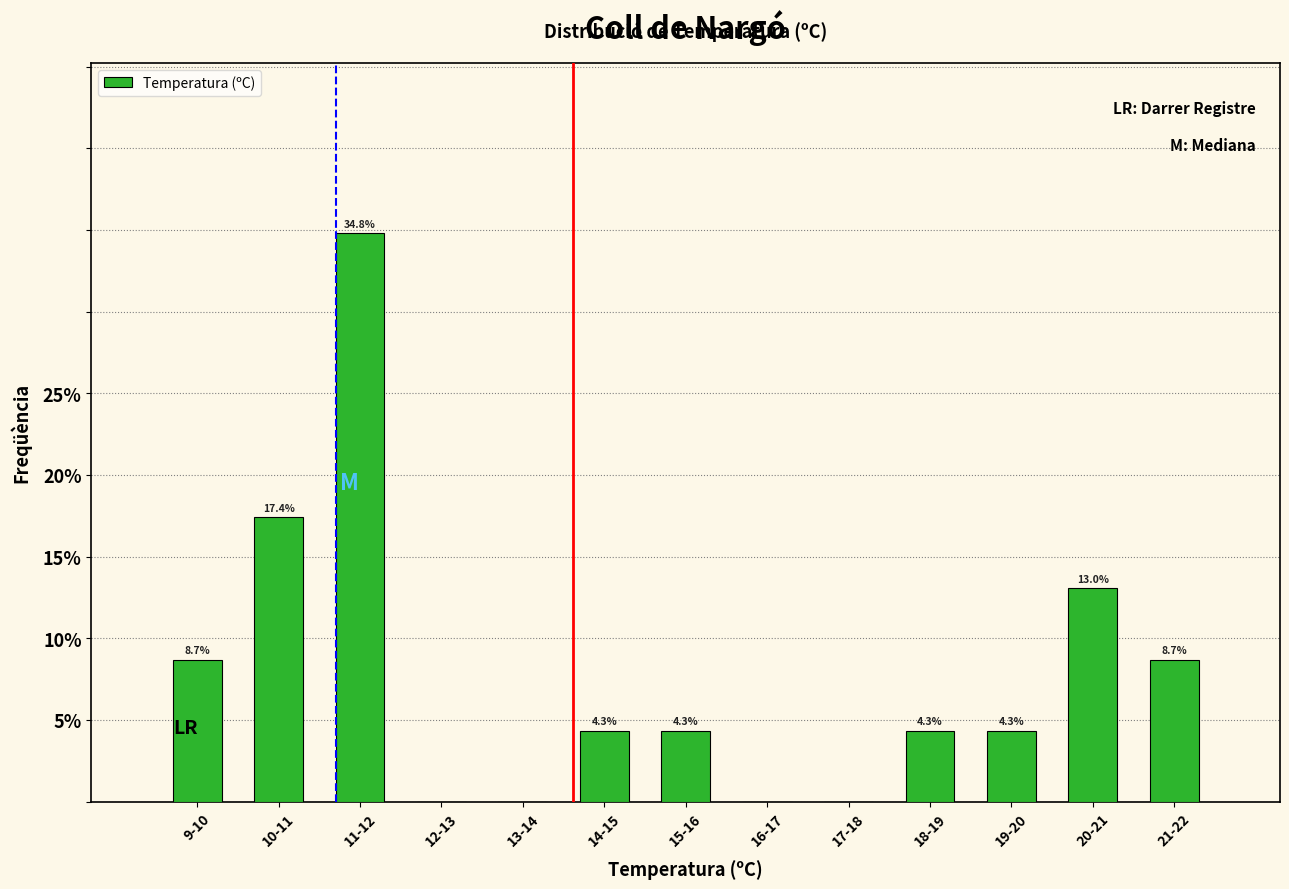

Reading left to right, what are all the values shown in this chart?

9-10=8.7	10-11=17.4	11-12=34.8	12-13=0.0	13-14=0.0	14-15=4.3	15-16=4.3	16-17=0.0	17-18=0.0	18-19=4.3	19-20=4.3	20-21=13.0	21-22=8.7